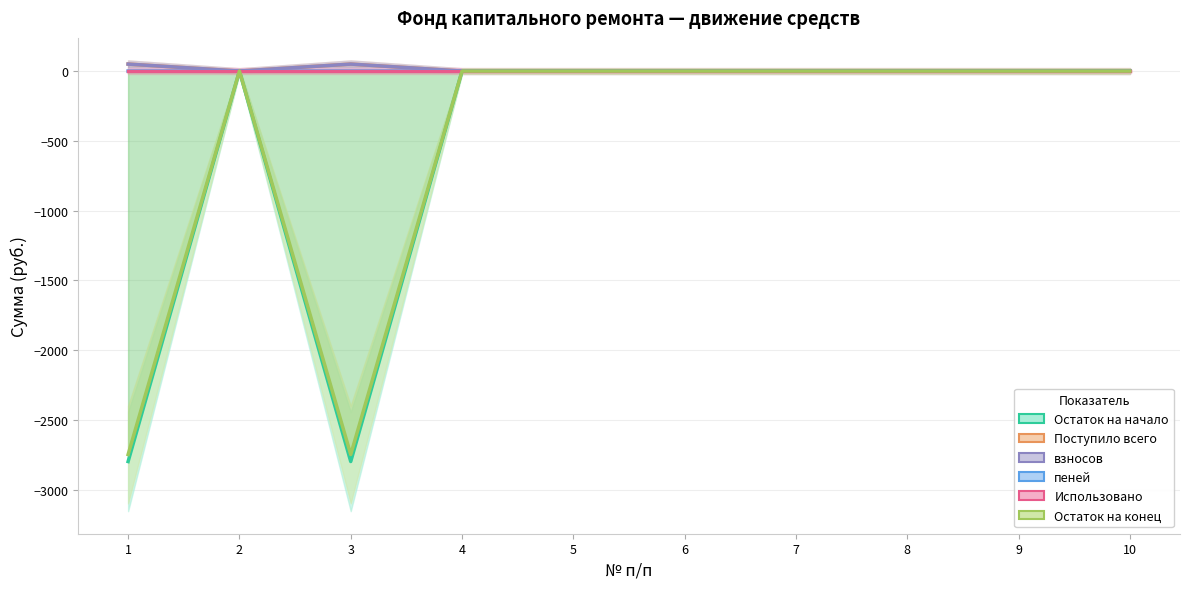

True or false: Остаток на конец has a value of 0.0 at 7.

True